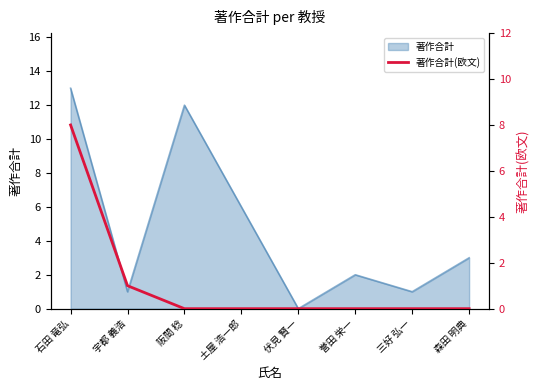

Count the values in the range 0 to 1.

7